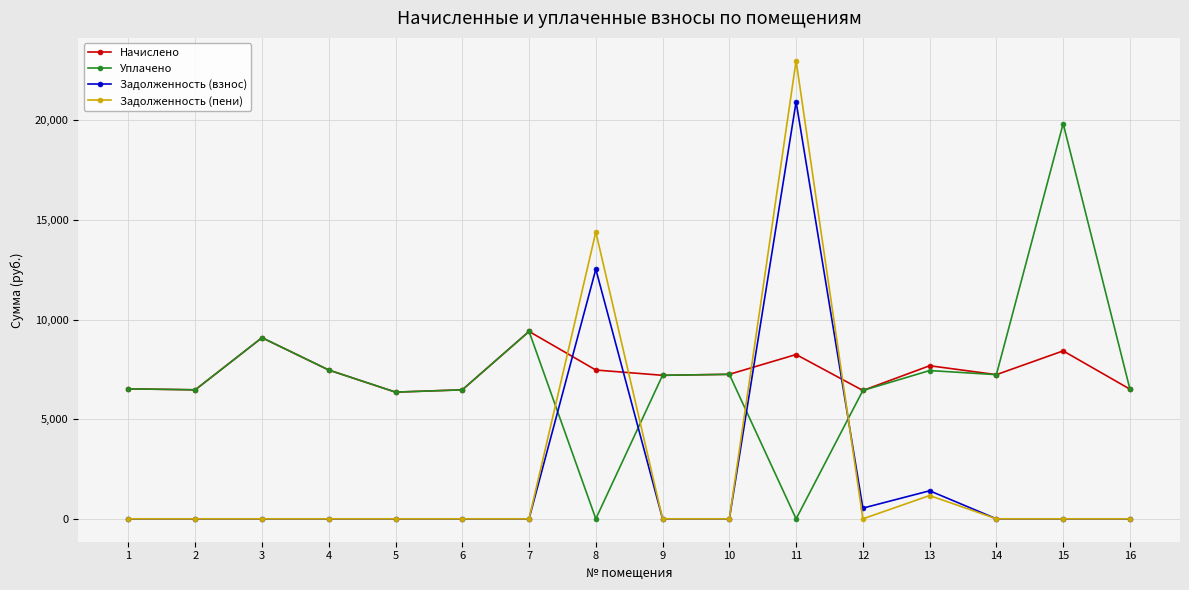

The value of Задолженность (взнос) at 9 is -10222.8. True or false?

False